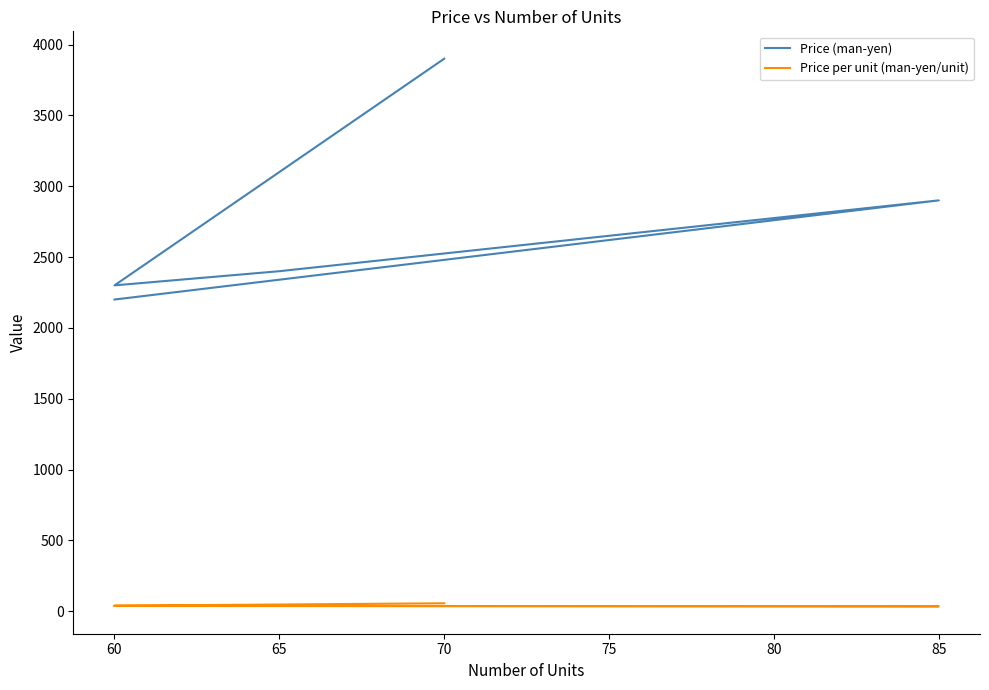

Reading left to right, transcribe all the data shown in this chart.

Price (man-yen): 3900.0	2300.0	2400.0	2900.0	2200.0
Price per unit (man-yen/unit): 55.7	38.3	36.9	34.1	36.7